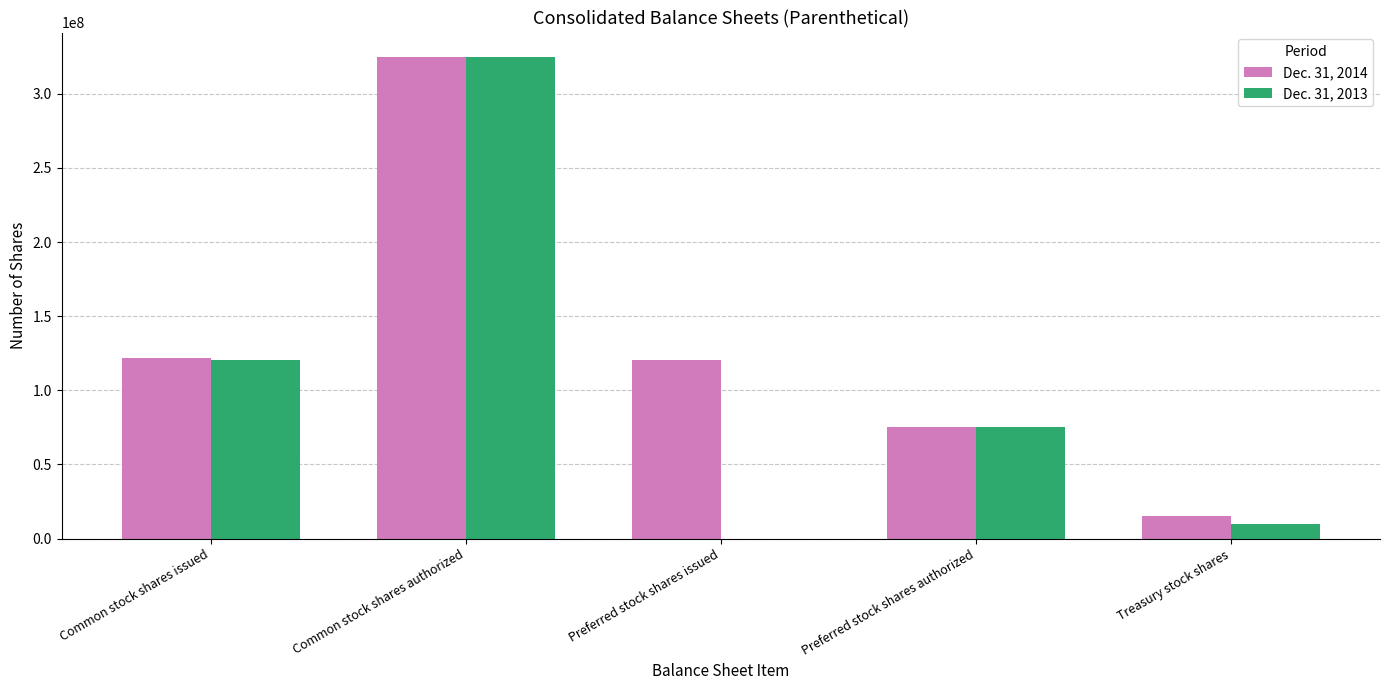

Is it true that Dec. 31, 2014 equals 208393658 at Common stock shares authorized?

False